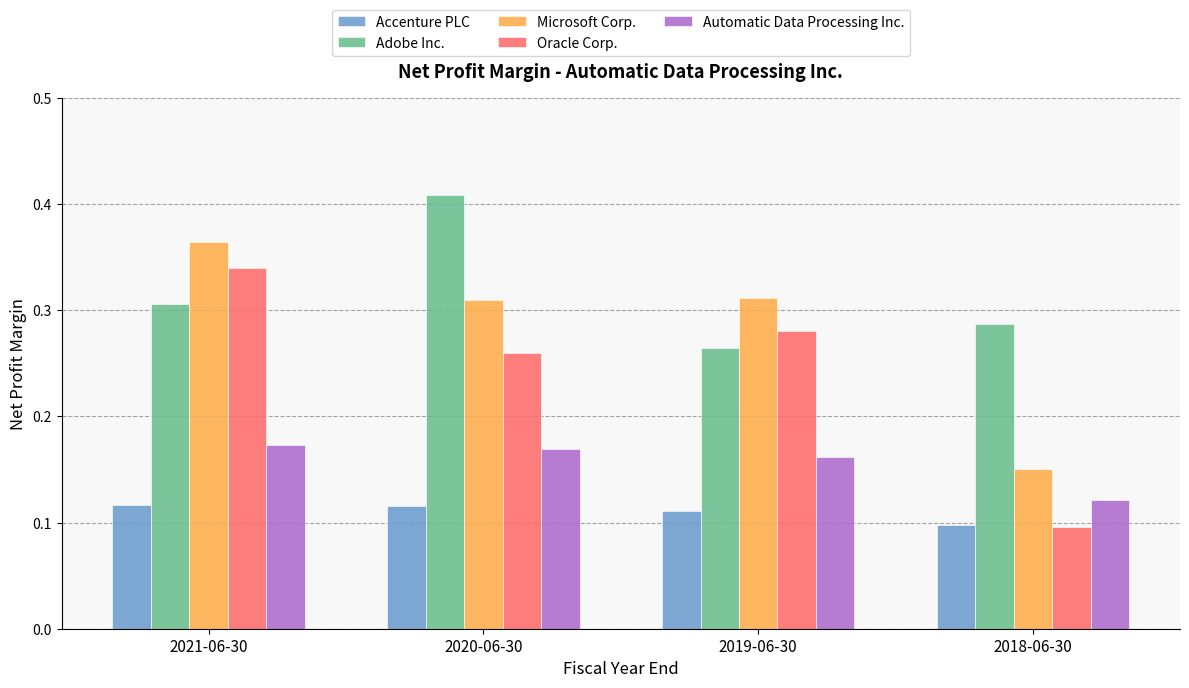

List the series in order of their overall mean, highest first.

Adobe Inc., Microsoft Corp., Oracle Corp., Automatic Data Processing Inc., Accenture PLC